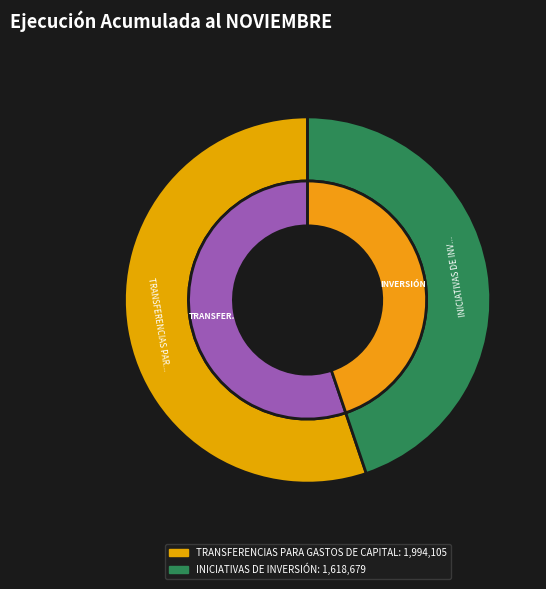

Which category has the biggest portion of the pie?

Subtítulo 13 - TRANSFERENCIAS PARA GASTOS DE CAPITAL